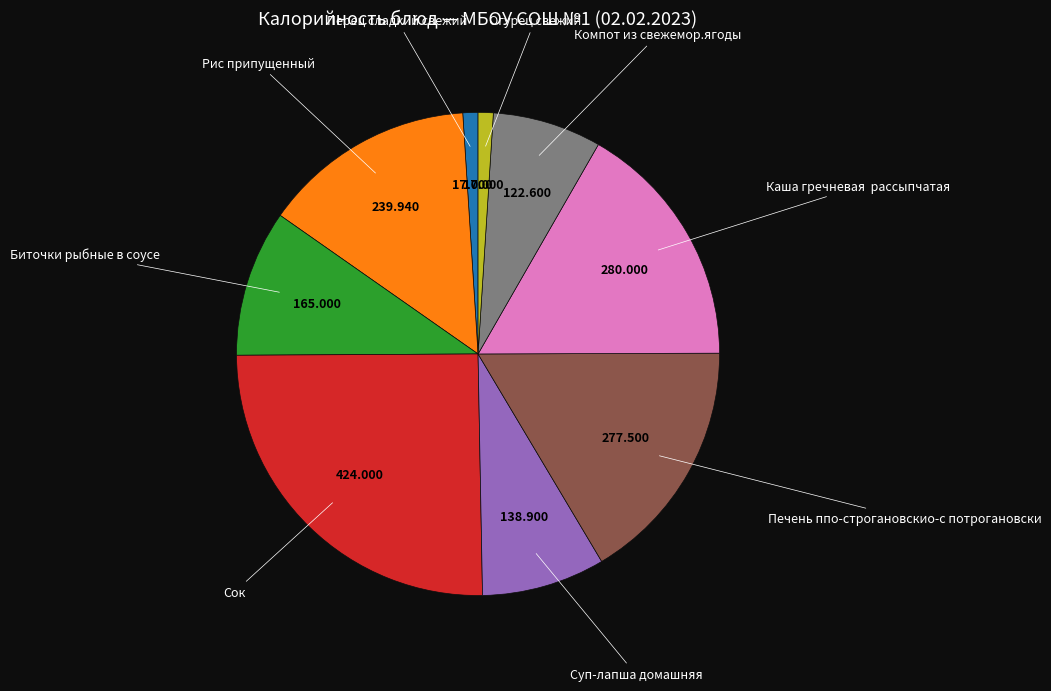

Does any single category account for the majority?

No